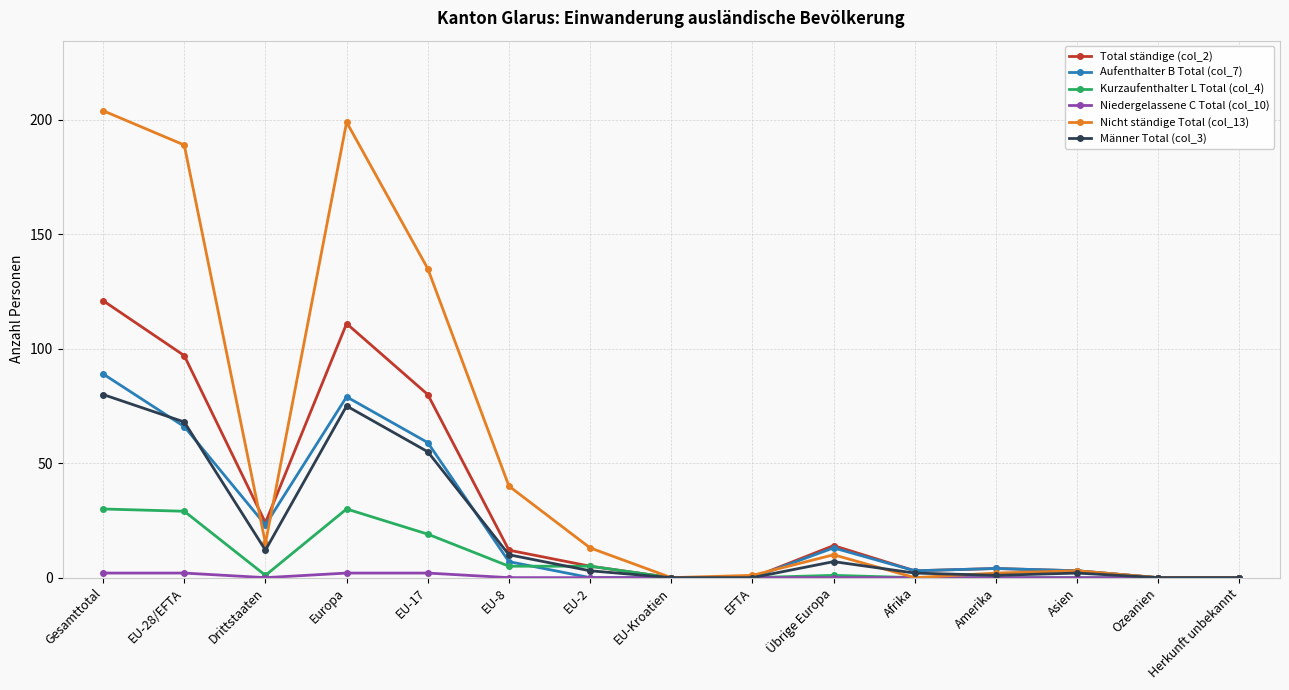

What is the difference between the highest and lowest values at Gesamttotal?

202